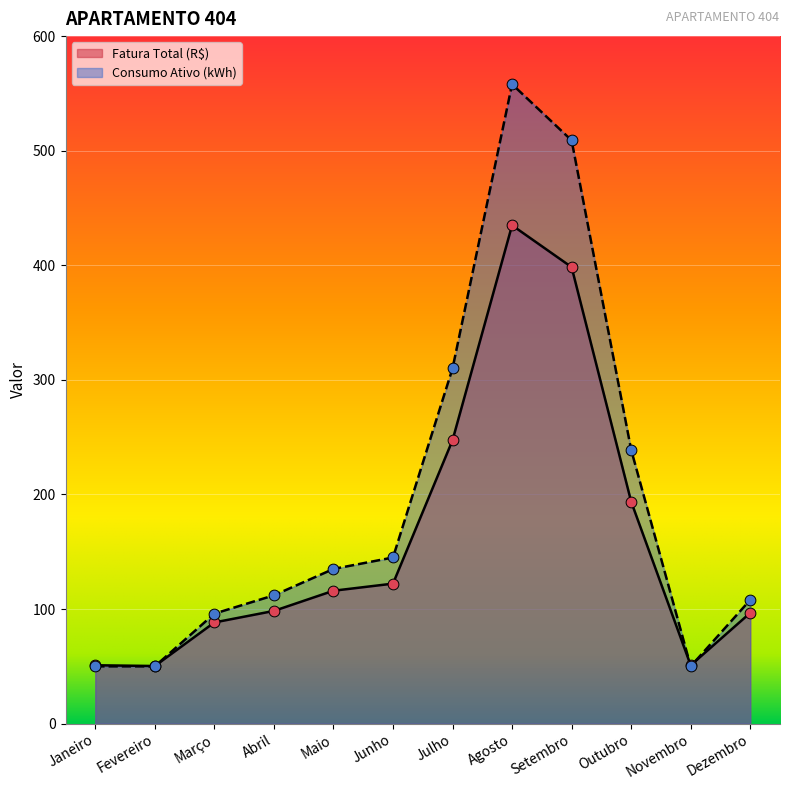

Which series has the largest total across all categories?

Consumo Ativo (kWh)